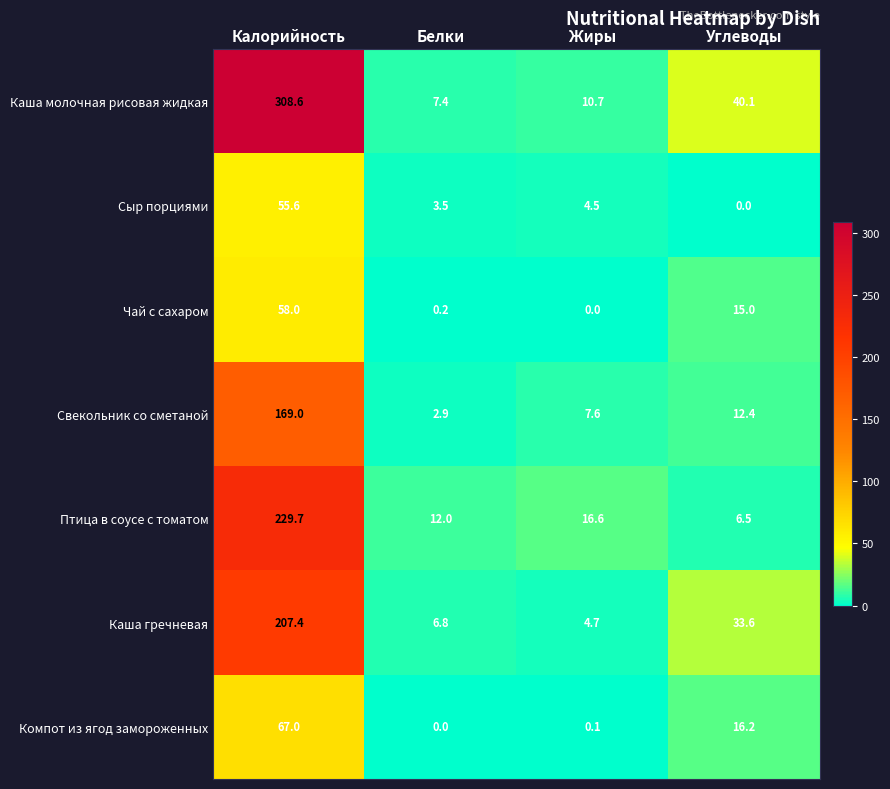

What is the approximate value of Свекольник со сметаной at Калорийность?

169.0